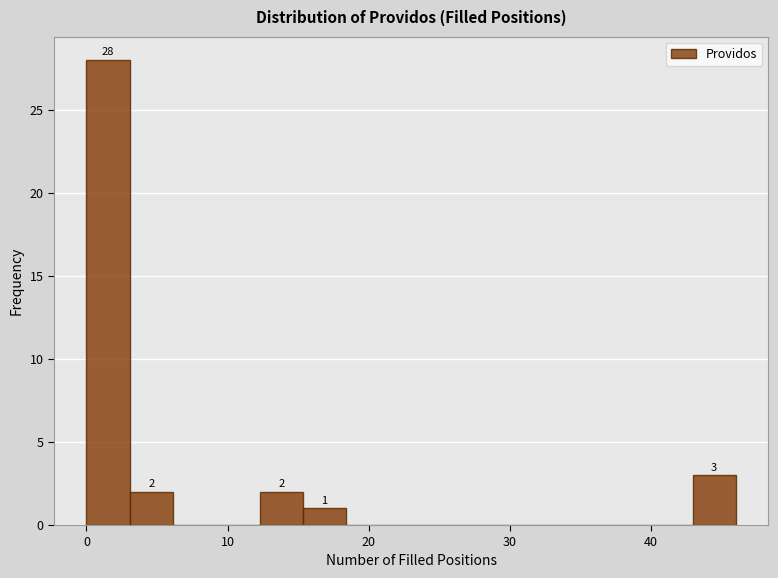

Read against the x-axis, roughly where is the centre of the tallest bar?

2